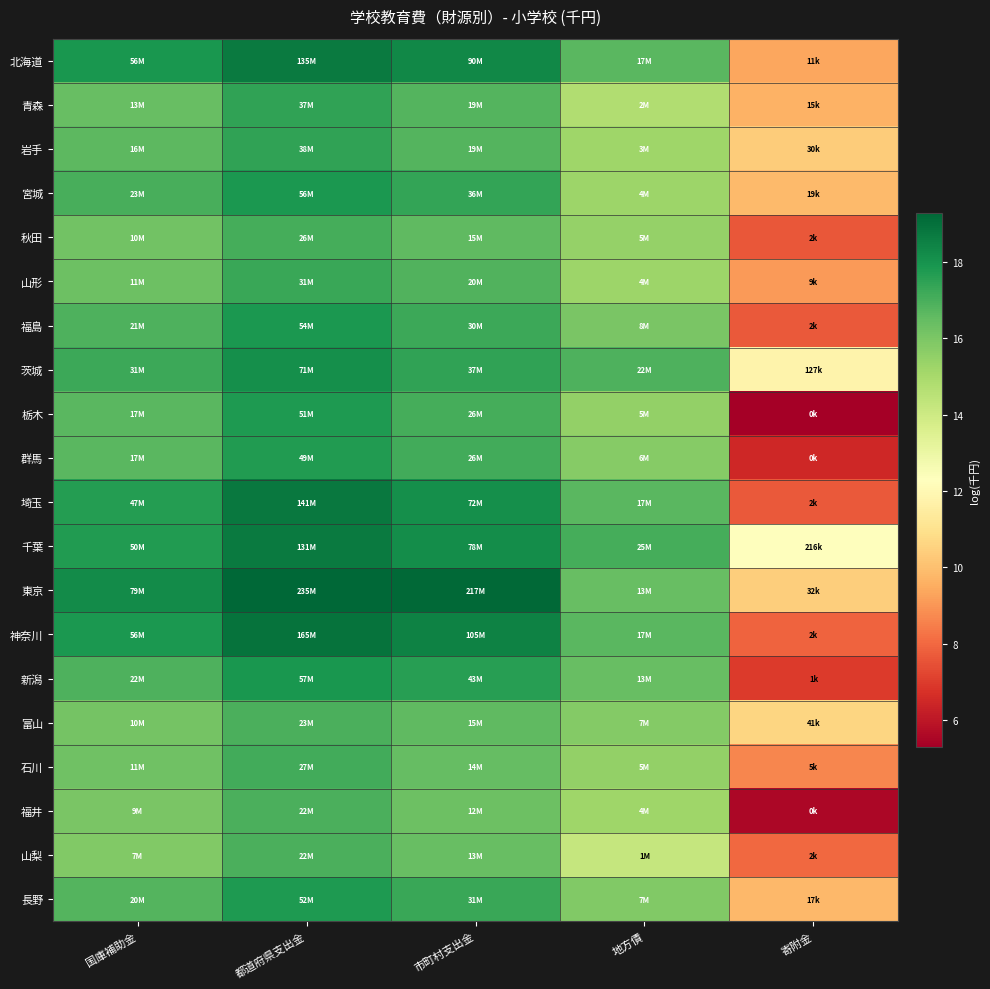

Reading left to right, what are all the values shown in this chart?

北海道: 国庫補助金=17.9	都道府県支出金=18.7	市町村支出金=18.3	地方債=16.7	寄附金=9.4
青森: 国庫補助金=16.4	都道府県支出金=17.4	市町村支出金=16.8	地方債=14.8	寄附金=9.7
岩手: 国庫補助金=16.6	都道府県支出金=17.5	市町村支出金=16.8	地方債=15.2	寄附金=10.3
宮城: 国庫補助金=17.0	都道府県支出金=17.8	市町村支出金=17.4	地方債=15.3	寄附金=9.9
秋田: 国庫補助金=16.2	都道府県支出金=17.1	市町村支出金=16.6	地方債=15.4	寄附金=7.6
山形: 国庫補助金=16.3	都道府県支出金=17.3	市町村支出金=16.8	地方債=15.3	寄附金=9.1
福島: 国庫補助金=16.9	都道府県支出金=17.8	市町村支出金=17.2	地方債=16.0	寄附金=7.7
茨城: 国庫補助金=17.3	都道府県支出金=18.1	市町村支出金=17.4	地方債=16.9	寄附金=11.8
栃木: 国庫補助金=16.7	都道府県支出金=17.8	市町村支出金=17.1	地方債=15.5	寄附金=5.3
群馬: 国庫補助金=16.7	都道府県支出金=17.7	市町村支出金=17.1	地方債=15.7	寄附金=6.5
埼玉: 国庫補助金=17.7	都道府県支出金=18.8	市町村支出金=18.1	地方債=16.7	寄附金=7.7
千葉: 国庫補助金=17.7	都道府県支出金=18.7	市町村支出金=18.2	地方債=17.0	寄附金=12.3
東京: 国庫補助金=18.2	都道府県支出金=19.3	市町村支出金=19.2	地方債=16.4	寄附金=10.4
神奈川: 国庫補助金=17.9	都道府県支出金=18.9	市町村支出金=18.5	地方債=16.7	寄附金=7.9
新潟: 国庫補助金=16.9	都道府県支出金=17.9	市町村支出金=17.6	地方債=16.4	寄附金=7.0
富山: 国庫補助金=16.2	都道府県支出金=17.0	市町村支出金=16.6	地方債=15.8	寄附金=10.6
石川: 国庫補助金=16.2	都道府県支出金=17.1	市町村支出金=16.5	地方債=15.5	寄附金=8.6
福井: 国庫補助金=16.0	都道府県支出金=16.9	市町村支出金=16.3	地方債=15.2	寄附金=5.5
山梨: 国庫補助金=15.9	都道府県支出金=16.9	市町村支出金=16.4	地方債=14.2	寄附金=8.0
長野: 国庫補助金=16.8	都道府県支出金=17.8	市町村支出金=17.3	地方債=15.9	寄附金=9.8